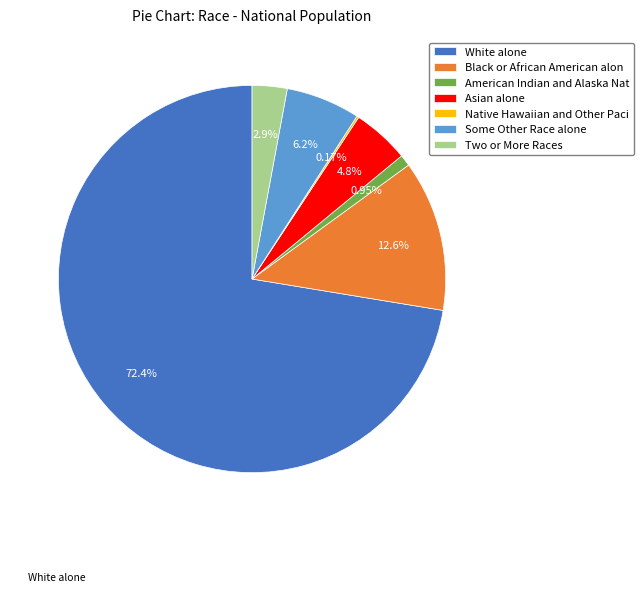

To the nearest percent, what is the combined percentage of Some Other Race alone and White alone?

79%